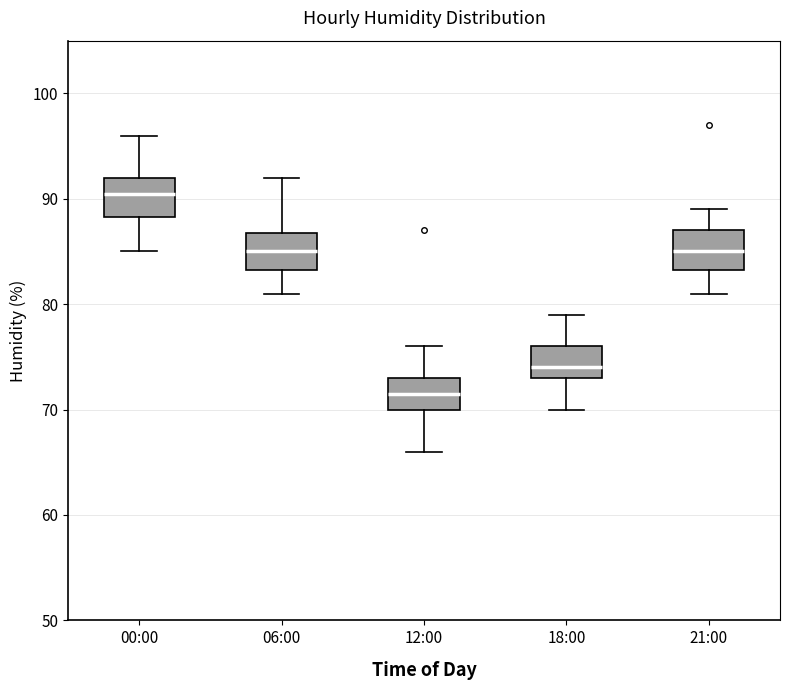

Reading left to right, transcribe this box plot: for each box, give where its median line is, the range the box spans, and where its two whiskers end, as read against the y-axis. The values are not printed on the chart, so give them approximately, as read against the axis.

00:00: median 91, box 88 to 92, whiskers 85 to 96
06:00: median 85, box 83 to 87, whiskers 81 to 92
12:00: median 72, box 70 to 73, whiskers 66 to 76
18:00: median 74, box 73 to 76, whiskers 70 to 79
21:00: median 85, box 83 to 87, whiskers 81 to 89